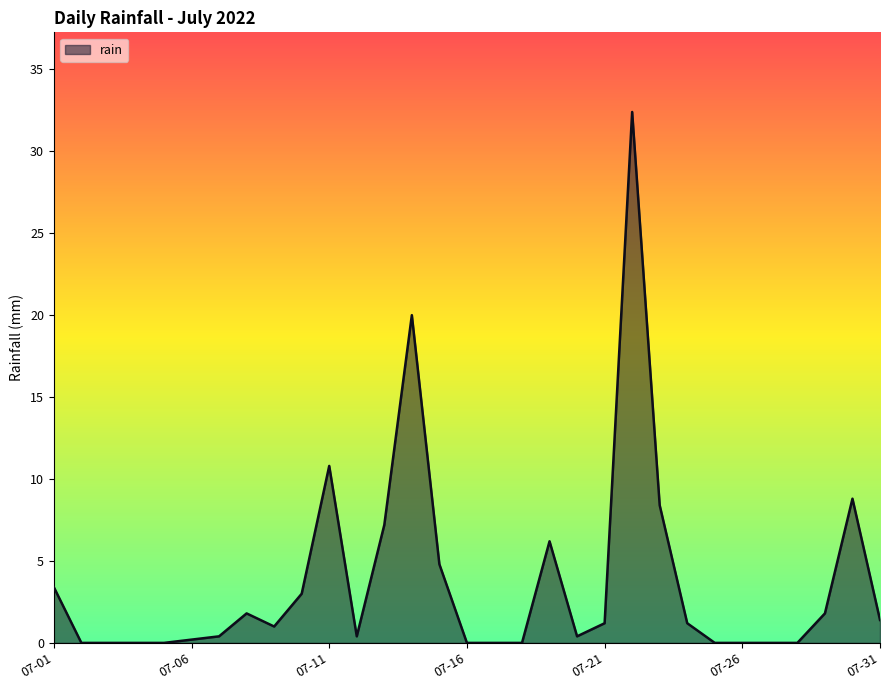

What is the greatest value displayed?

32.4